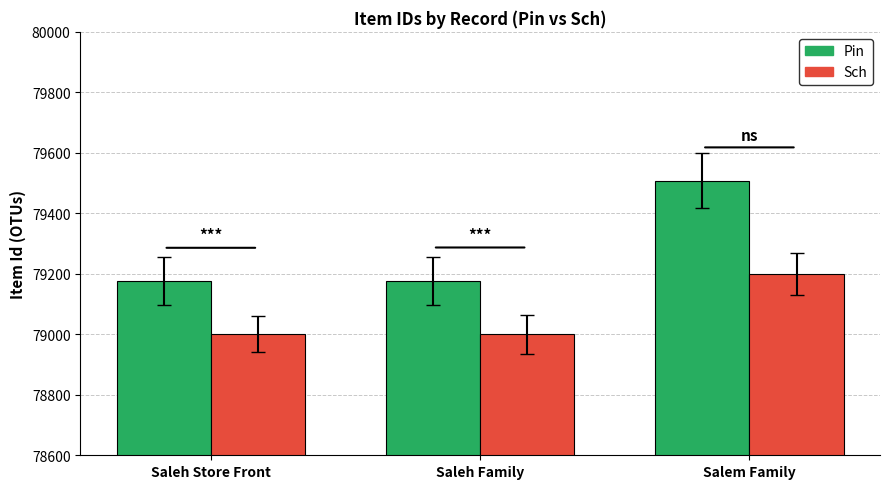

Reading right to left, list all the values displayed in this chart.

Pin: Salem Family=79508	Saleh Family=79177	Saleh Store Front=79176
Sch: Salem Family=79200	Saleh Family=79000	Saleh Store Front=79000